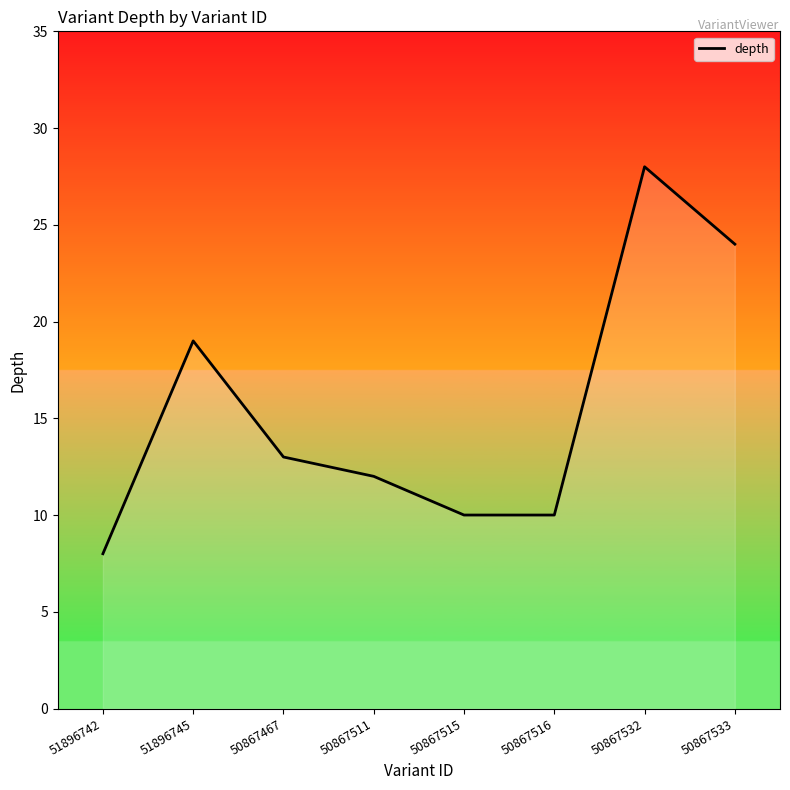

How many lines are shown in the chart?

1